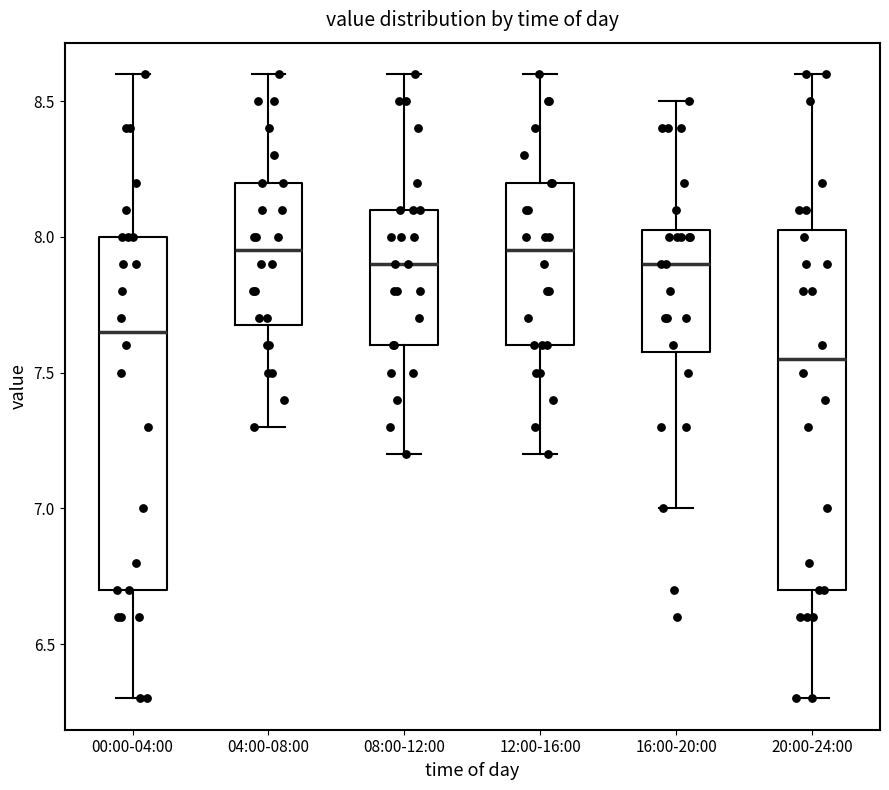

Reading left to right, read every box against the y-axis: the position of its median line, the range the box covers, and the ends of its whiskers. The values are not printed on the chart, so give them approximately, as read against the axis.

00:00-04:00: median 7.65, box 6.70 to 8.00, whiskers 6.30 to 8.60
04:00-08:00: median 7.95, box 7.70 to 8.20, whiskers 7.30 to 8.60
08:00-12:00: median 7.90, box 7.60 to 8.10, whiskers 7.20 to 8.60
12:00-16:00: median 7.95, box 7.60 to 8.20, whiskers 7.20 to 8.60
16:00-20:00: median 7.90, box 7.60 to 8.05, whiskers 7.00 to 8.50
20:00-24:00: median 7.55, box 6.70 to 8.05, whiskers 6.30 to 8.60